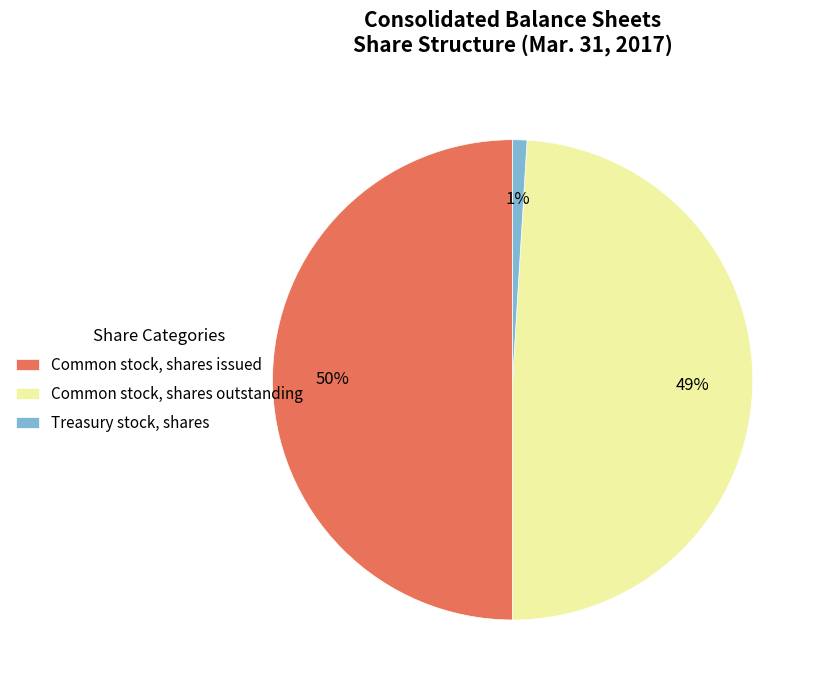

Which category has the biggest portion of the pie?

Common stock, shares issued